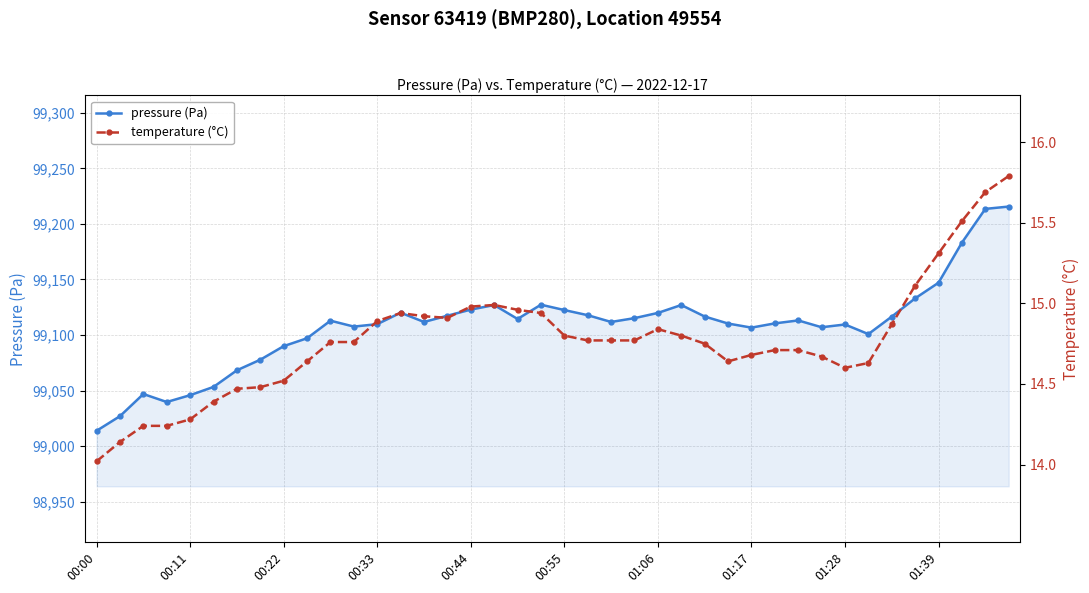

True or false: temperature (°C) and pressure (Pa) cross at least once.

False